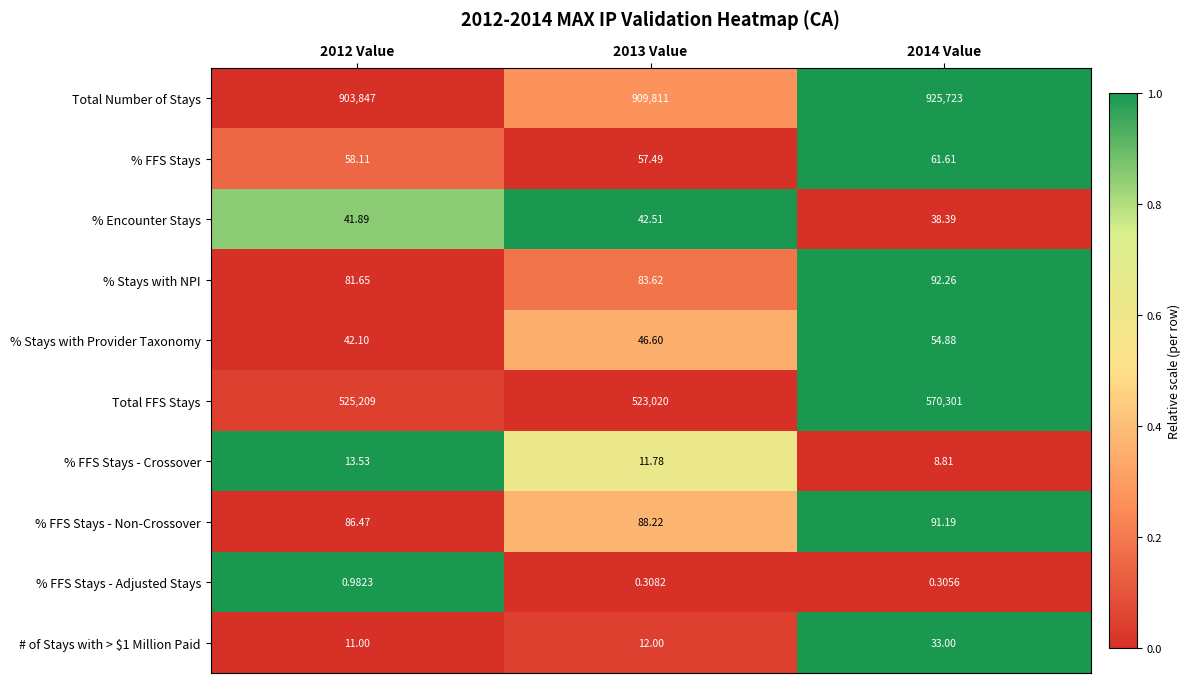

Is the value of Total FFS Stays at 2013 Value greater than the value of % Encounter Stays at 2014 Value?

Yes